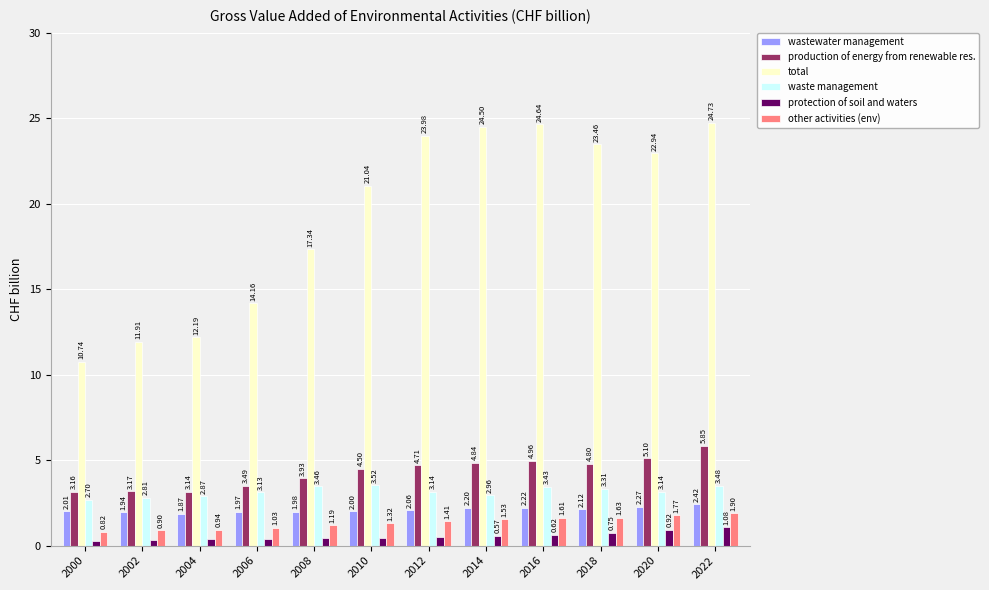

Where is total nearest to the value 17?

2008